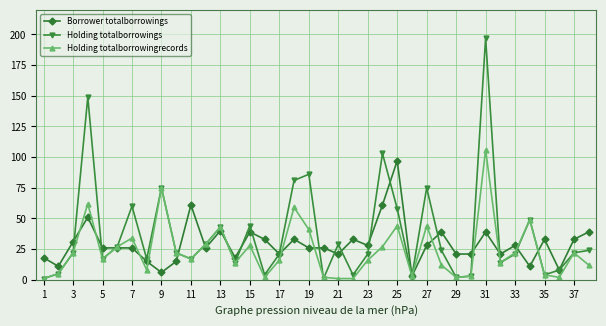

Rank the series by their average value, from lowest to highest.

Holding totalborrowingrecords, Borrower totalborrowings, Holding totalborrowings